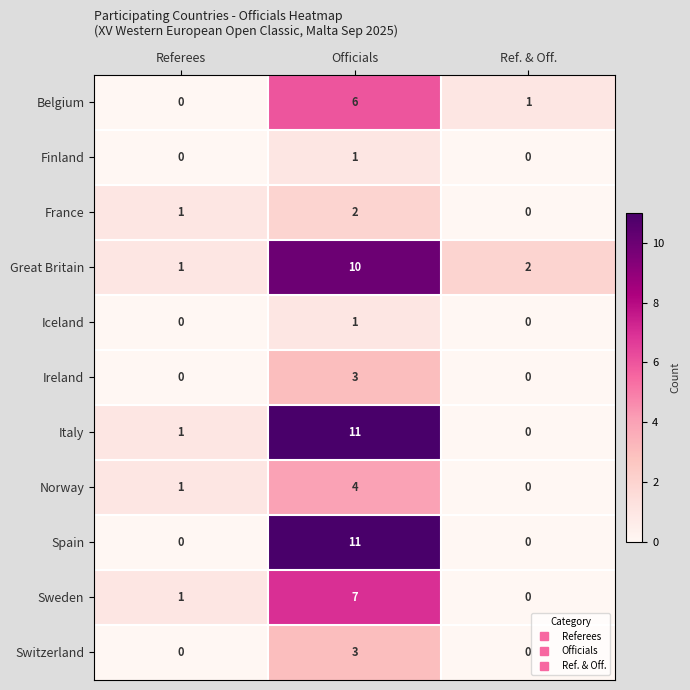

At which category is the sum across all series the highest?

Officials